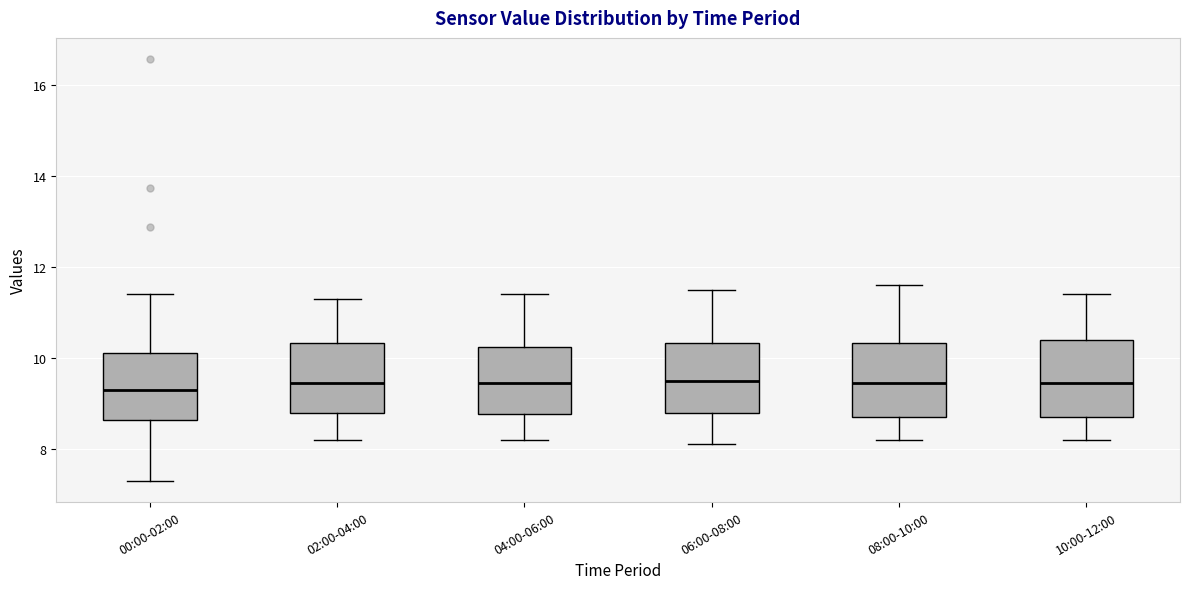

Reading left to right, transcribe this box plot: for each box, give where its median line is, the range the box spans, and where its two whiskers end, as read against the y-axis. The values are not printed on the chart, so give them approximately, as read against the axis.

00:00-02:00: median 9.4, box 8.6 to 10.2, whiskers 7.4 to 11.4
02:00-04:00: median 9.4, box 8.8 to 10.4, whiskers 8.2 to 11.4
04:00-06:00: median 9.4, box 8.8 to 10.2, whiskers 8.2 to 11.4
06:00-08:00: median 9.6, box 8.8 to 10.4, whiskers 8.2 to 11.6
08:00-10:00: median 9.4, box 8.8 to 10.4, whiskers 8.2 to 11.6
10:00-12:00: median 9.4, box 8.8 to 10.4, whiskers 8.2 to 11.4